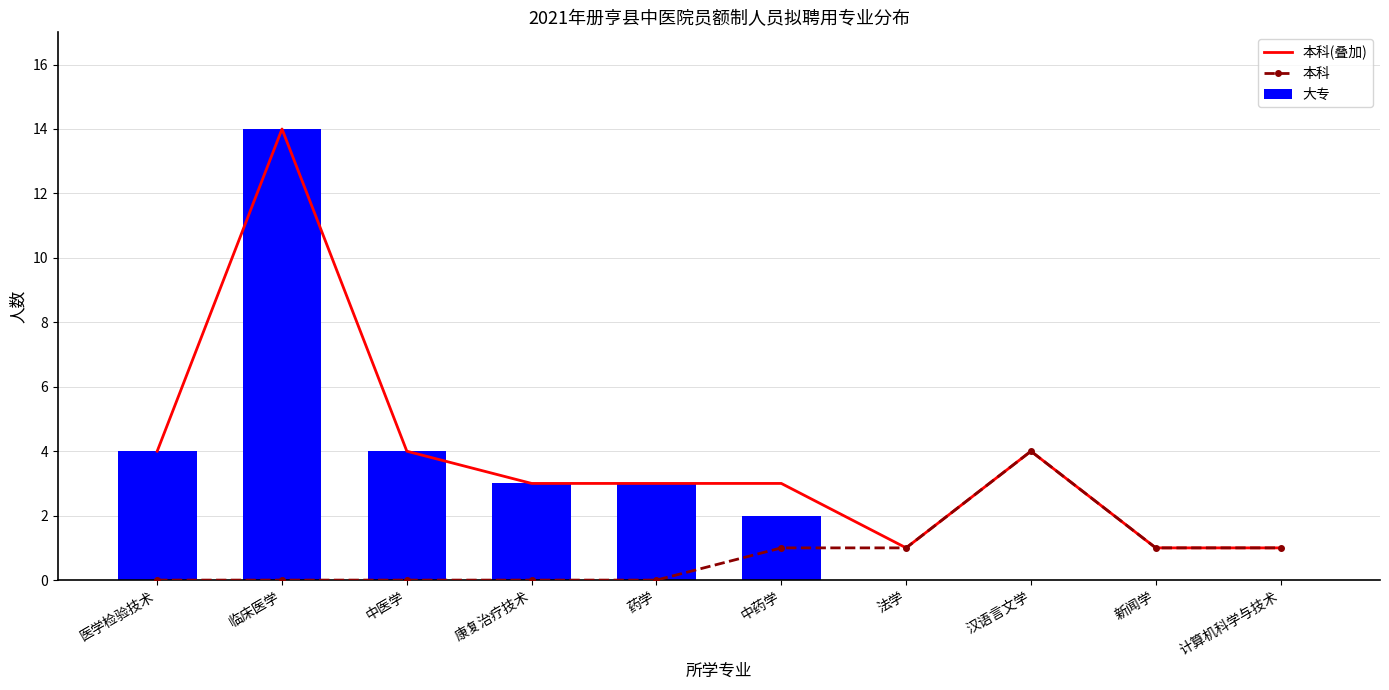

Rank the series by their average value, from highest to lowest.

本科(叠加), 大专, 本科